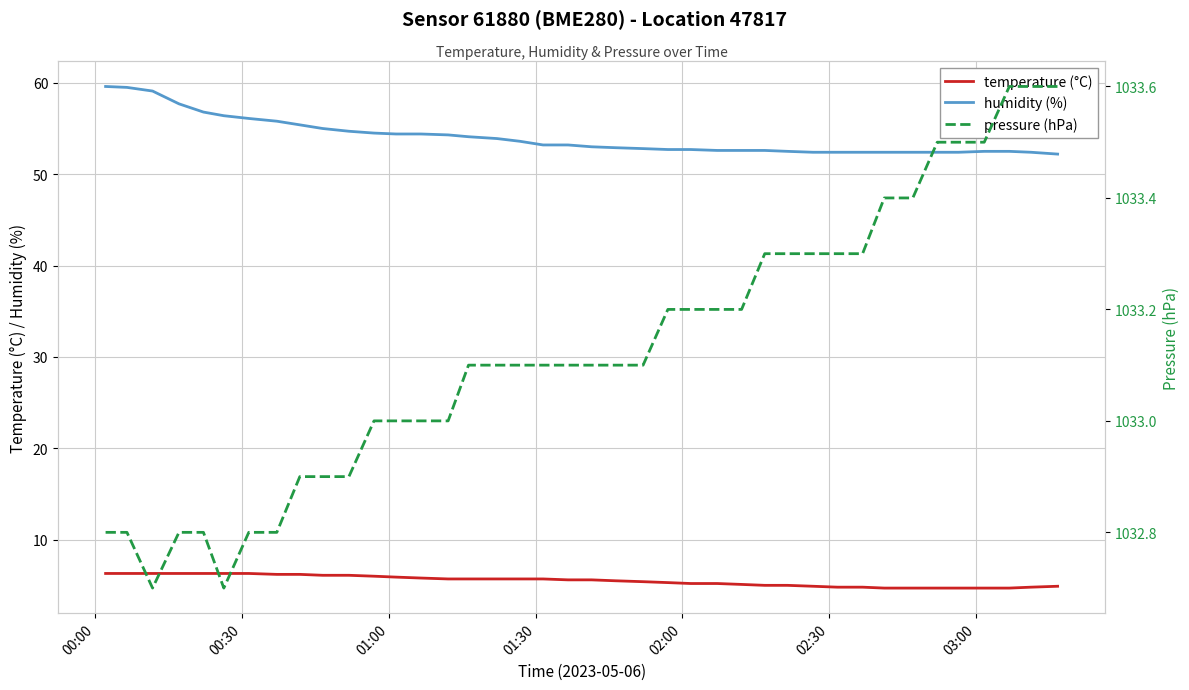

What is the maximum value for humidity (%)?

59.6